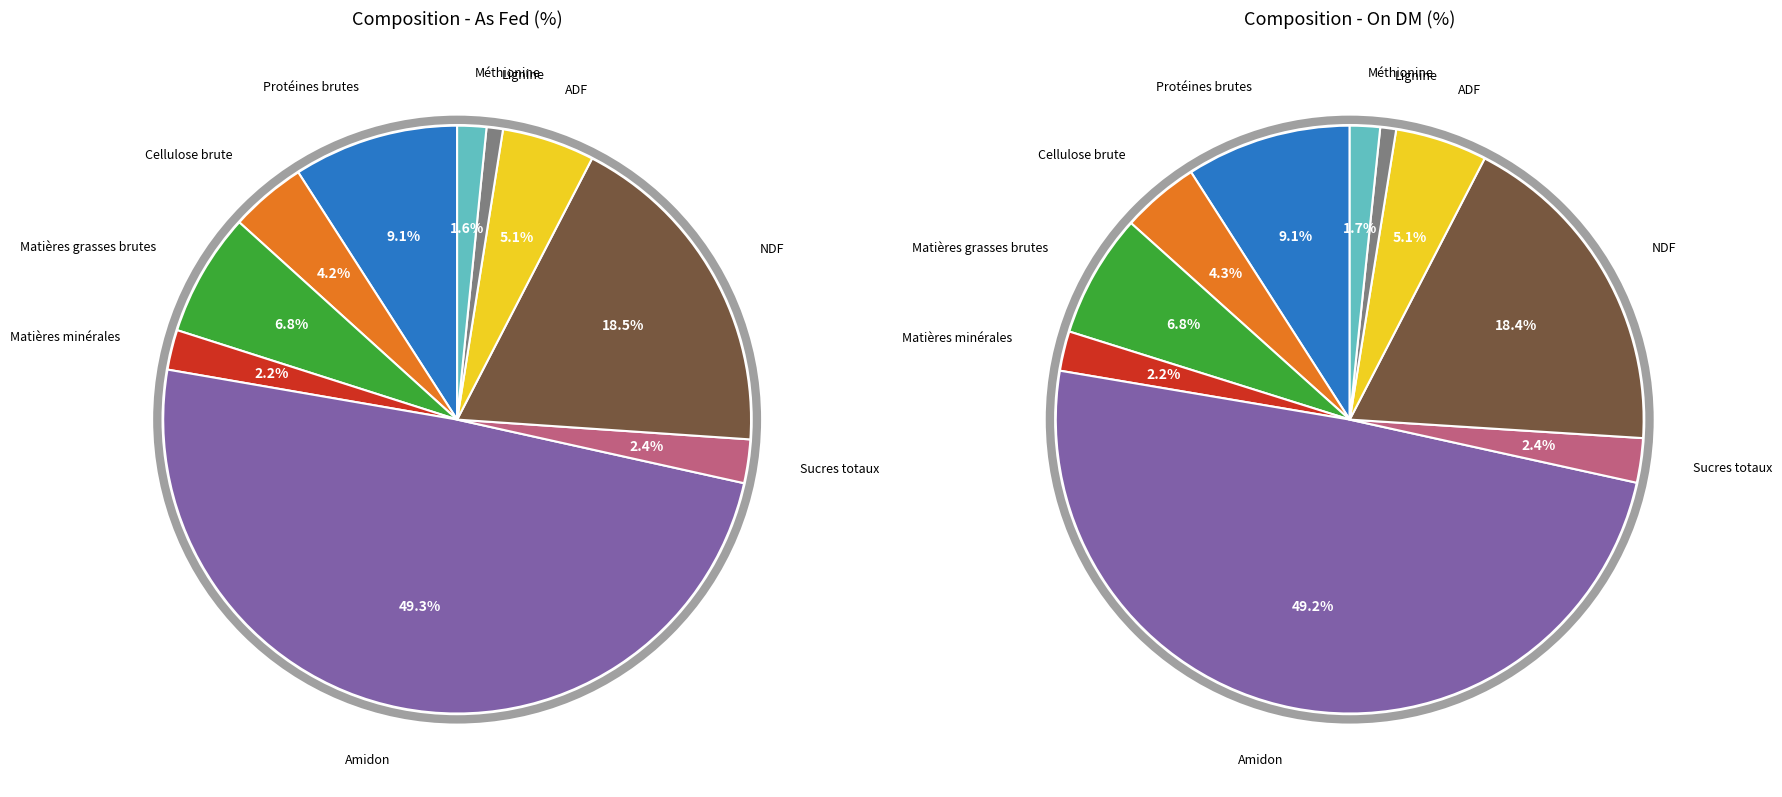

Is it true that Cellulose brute is 4% of the pie?

True